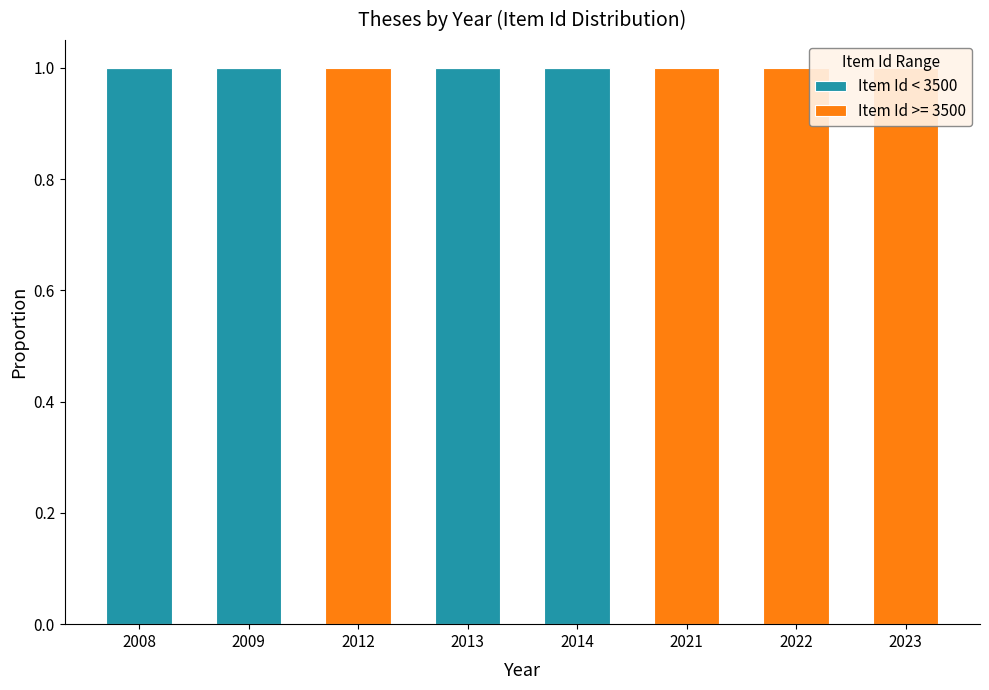

The chart shows a value of 0 at 2012. True or false?

False